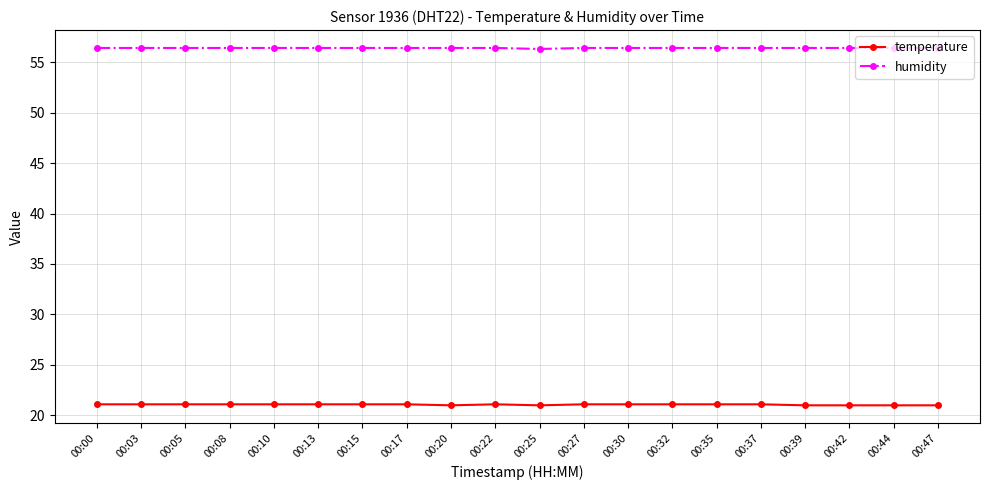

Rank the series at 00:17 from highest to lowest value.

humidity, temperature